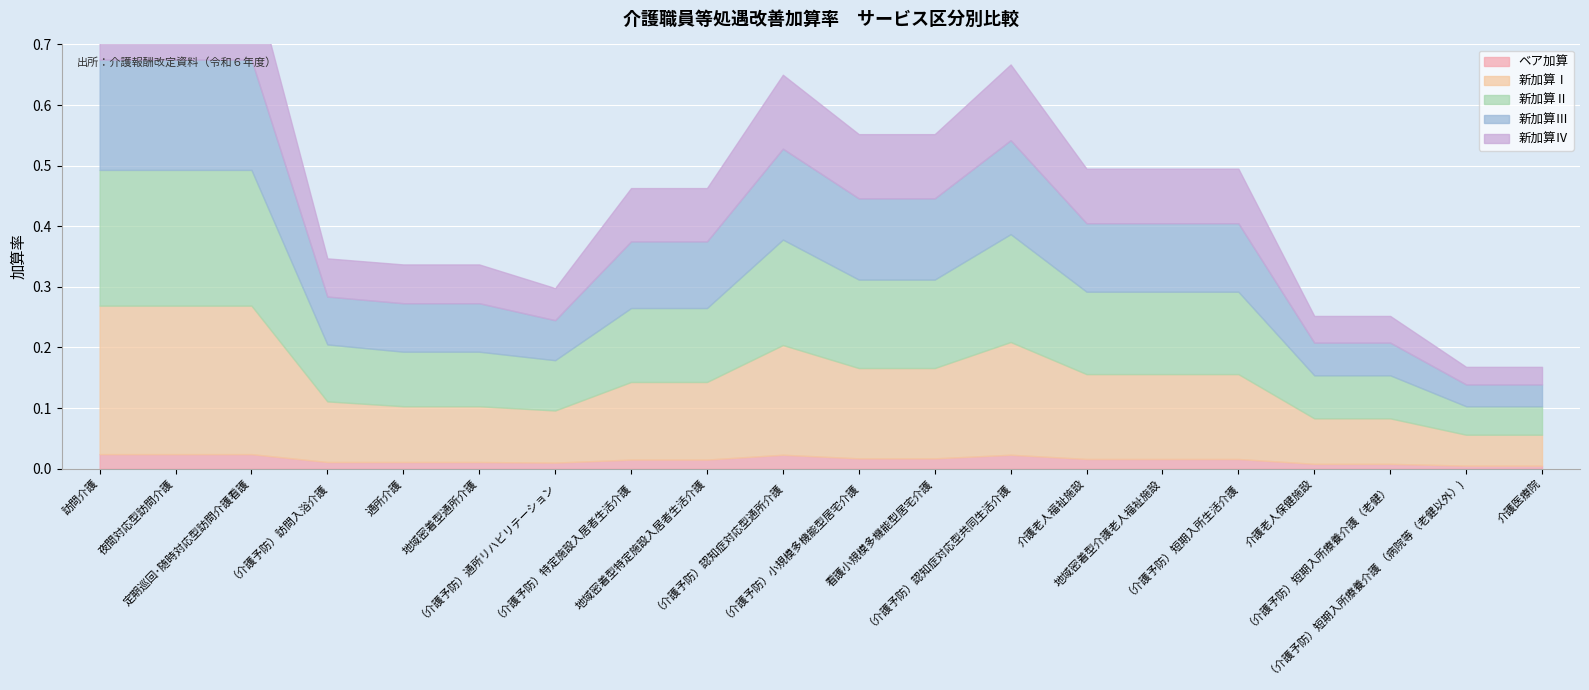

What is the difference between the second highest and second lowest values in the 新加算Ⅱ series?

0.2